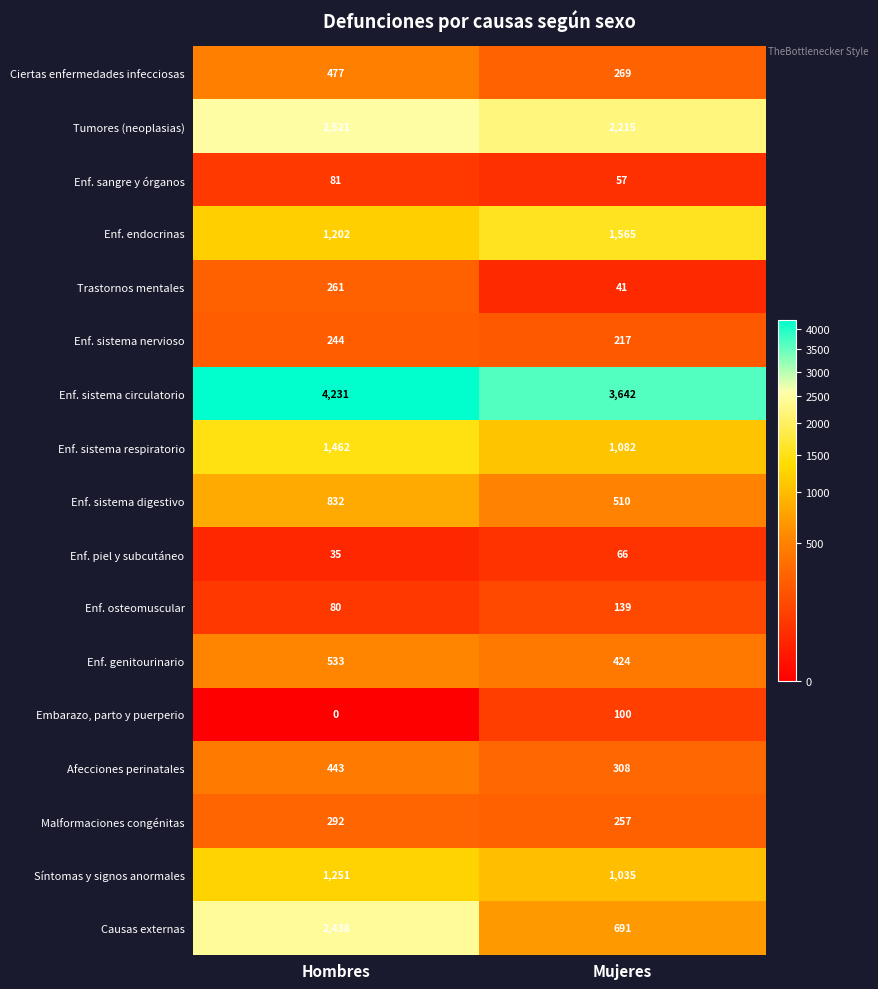

At Hombres, list the series in order from smallest to largest.

Embarazo, parto y puerperio, Enf. piel y subcutáneo, Enf. osteomuscular, Enf. sangre y órganos, Enf. sistema nervioso, Trastornos mentales, Malformaciones congénitas, Afecciones perinatales, Ciertas enfermedades infecciosas, Enf. genitourinario, Enf. sistema digestivo, Enf. endocrinas, Síntomas y signos anormales, Enf. sistema respiratorio, Causas externas, Tumores (neoplasias), Enf. sistema circulatorio